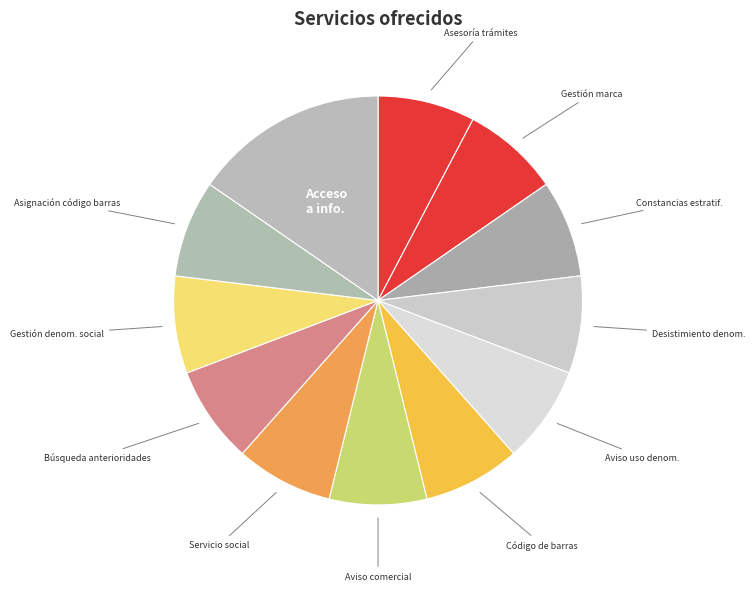

Which category has the smallest portion of the pie?

ASESORIA DE TRAMITES EMPRESARIALES